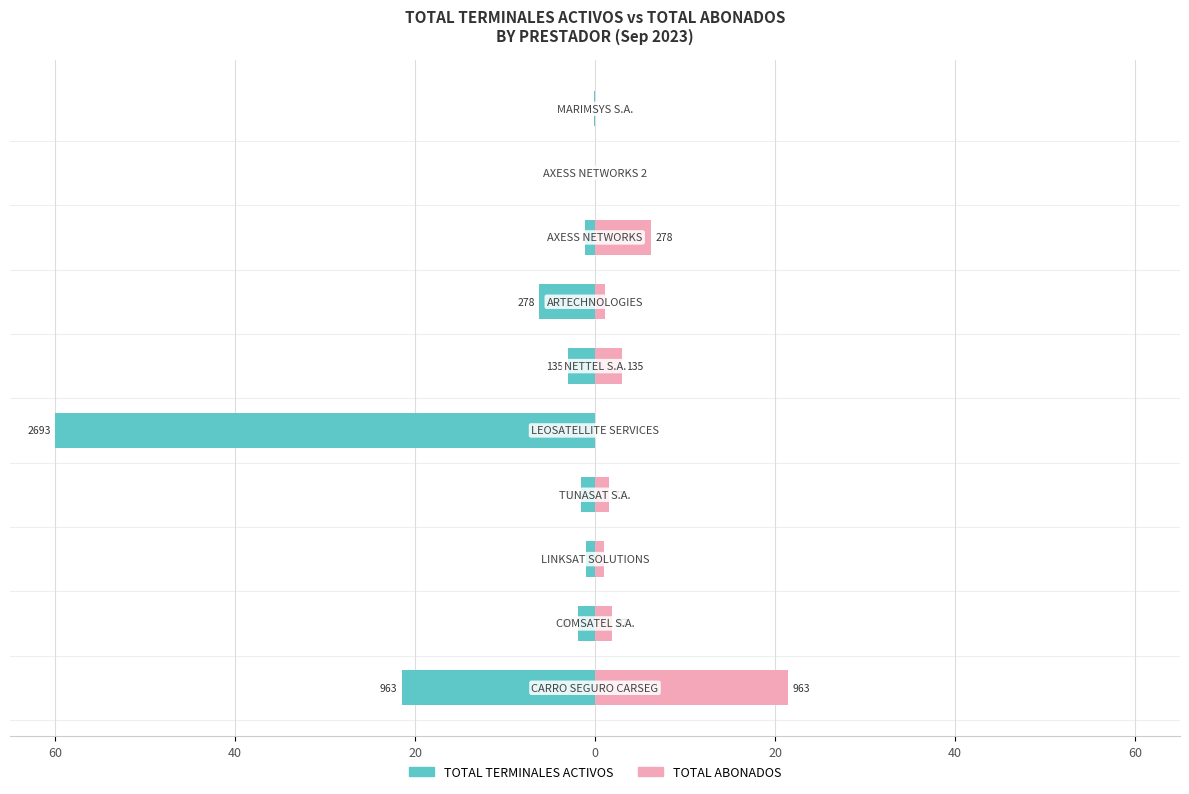

The value of TOTAL ABONADOS at 20 is 0.0. True or false?

False